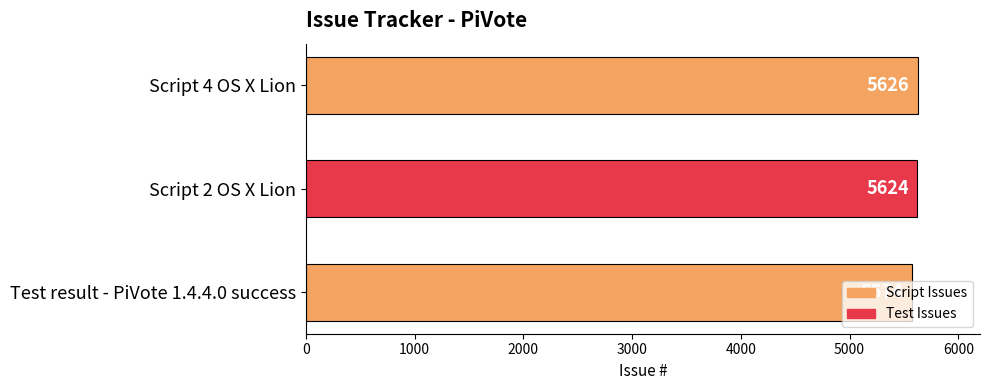

Is it true that the value at Script 4 OS X Lion is 8045?

False